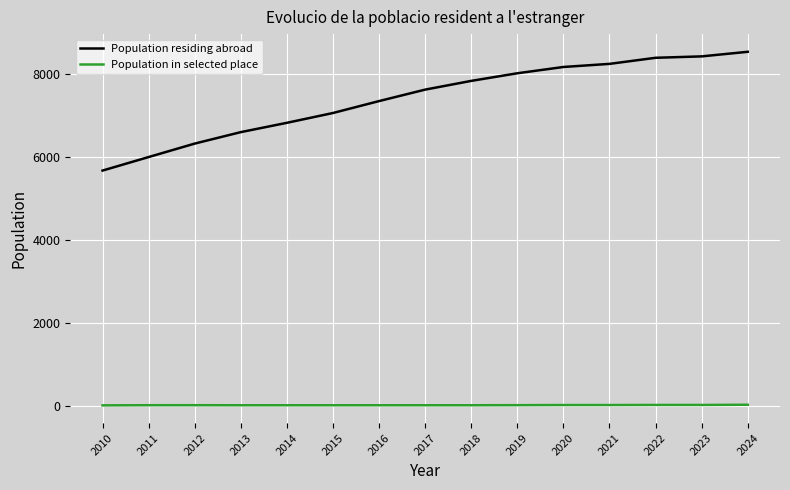

What is the value of the Population in selected place point at the 6th from the left?

10